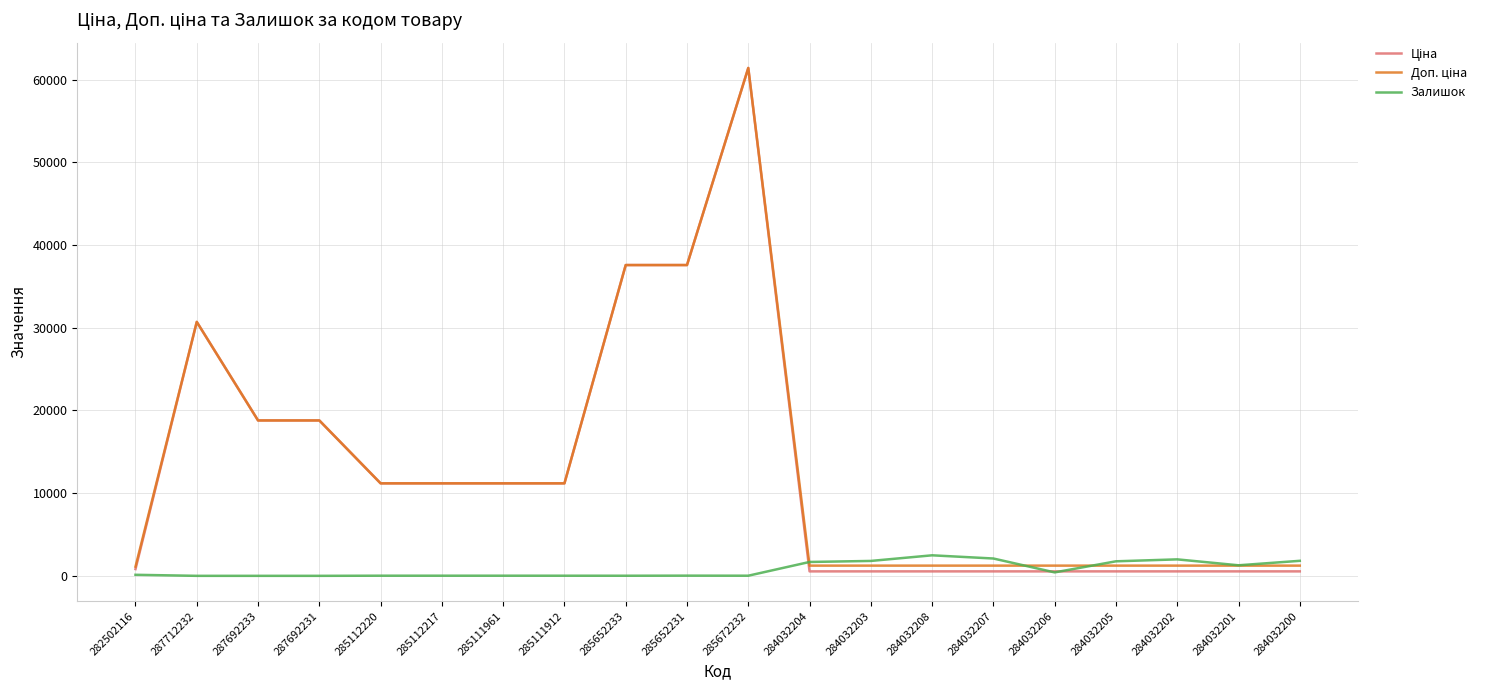

At which category is the sum across all series the highest?

285672232